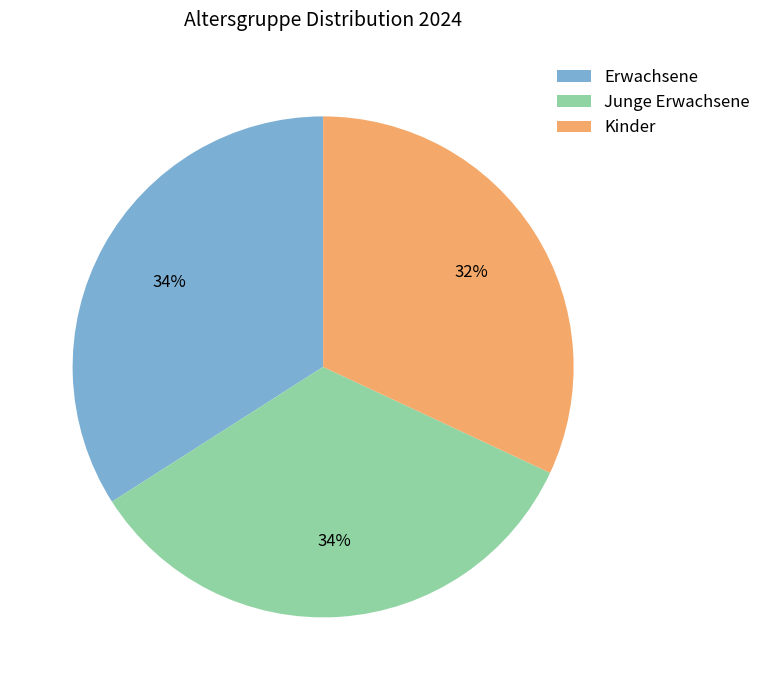

Which slice is the smallest?

Kinder